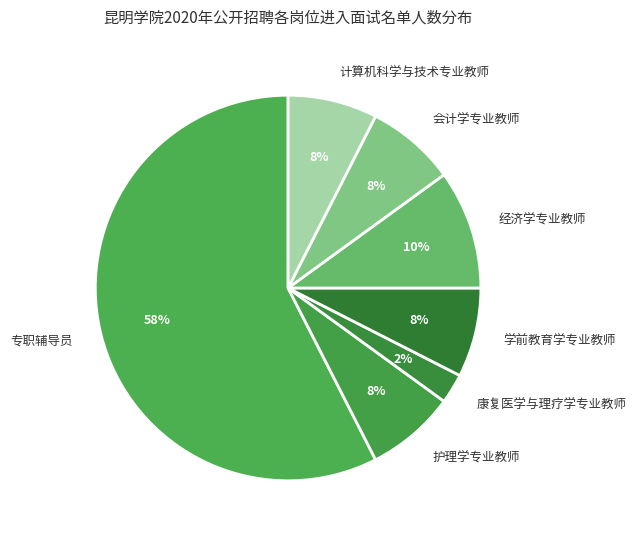

To the nearest percent, what percentage of the pie is 学前教育学专业教师?

8%